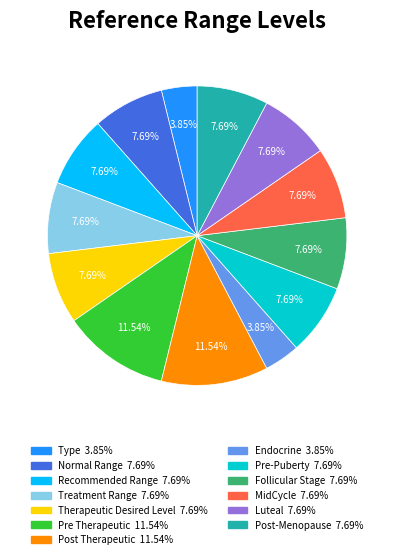

The Endocrine slice represents 4% of the pie. True or false?

True